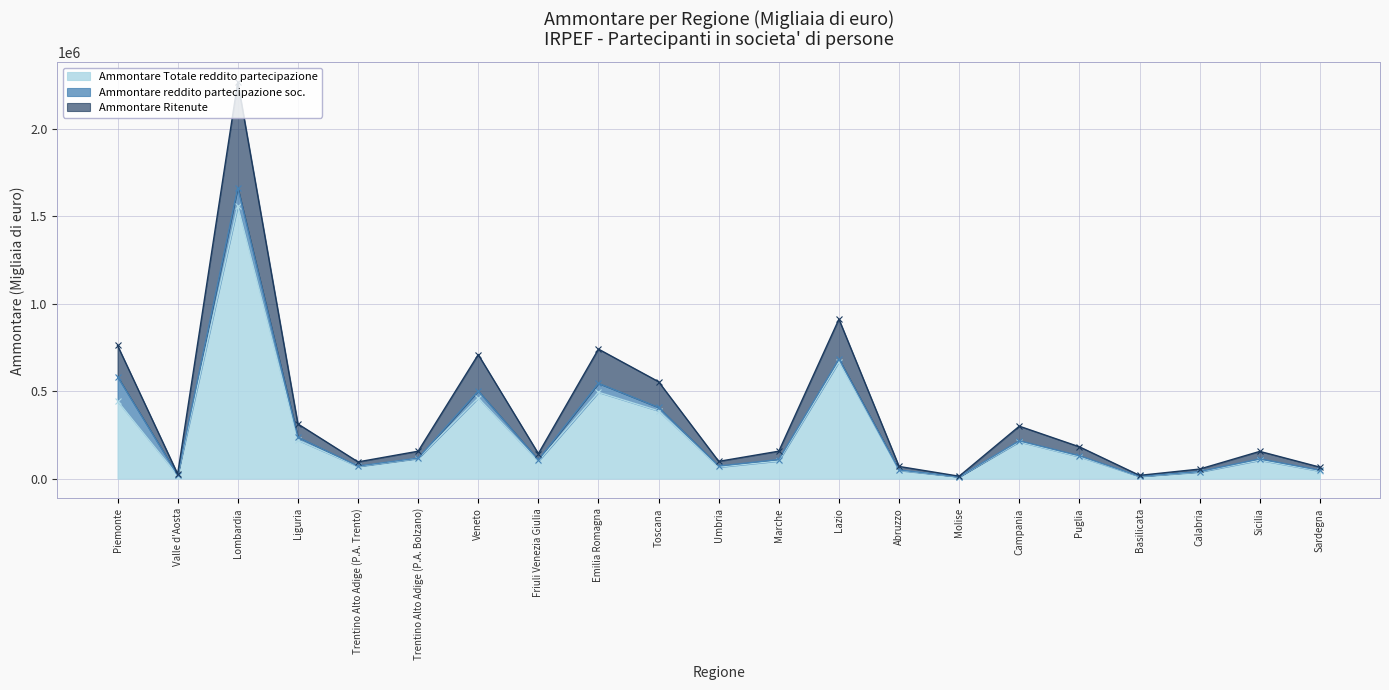

What is the label of the 10th point from the right?

Marche